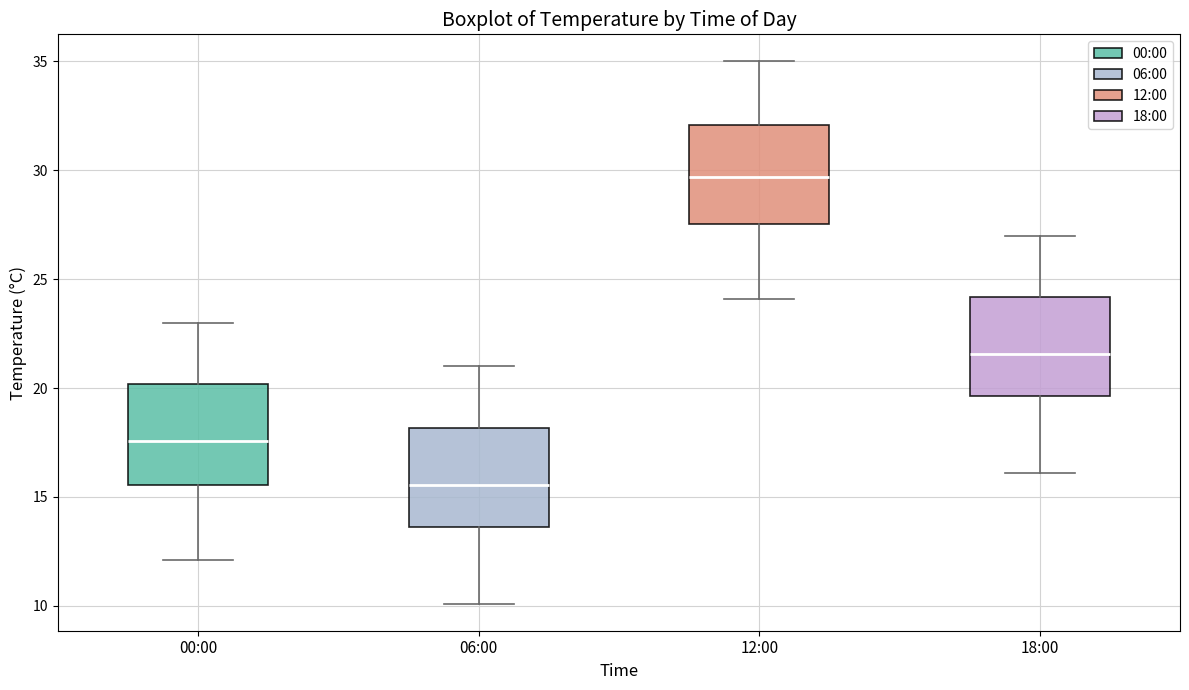

Reading left to right, read every box against the y-axis: the position of its median line, the range the box covers, and the ends of its whiskers. The values are not printed on the chart, so give them approximately, as read against the axis.

00:00: median 17.5, box 15.5 to 20.0, whiskers 12.0 to 23.0
06:00: median 15.5, box 13.5 to 18.0, whiskers 10.0 to 21.0
12:00: median 29.5, box 27.5 to 32.0, whiskers 24.0 to 35.0
18:00: median 21.5, box 19.5 to 24.0, whiskers 16.0 to 27.0